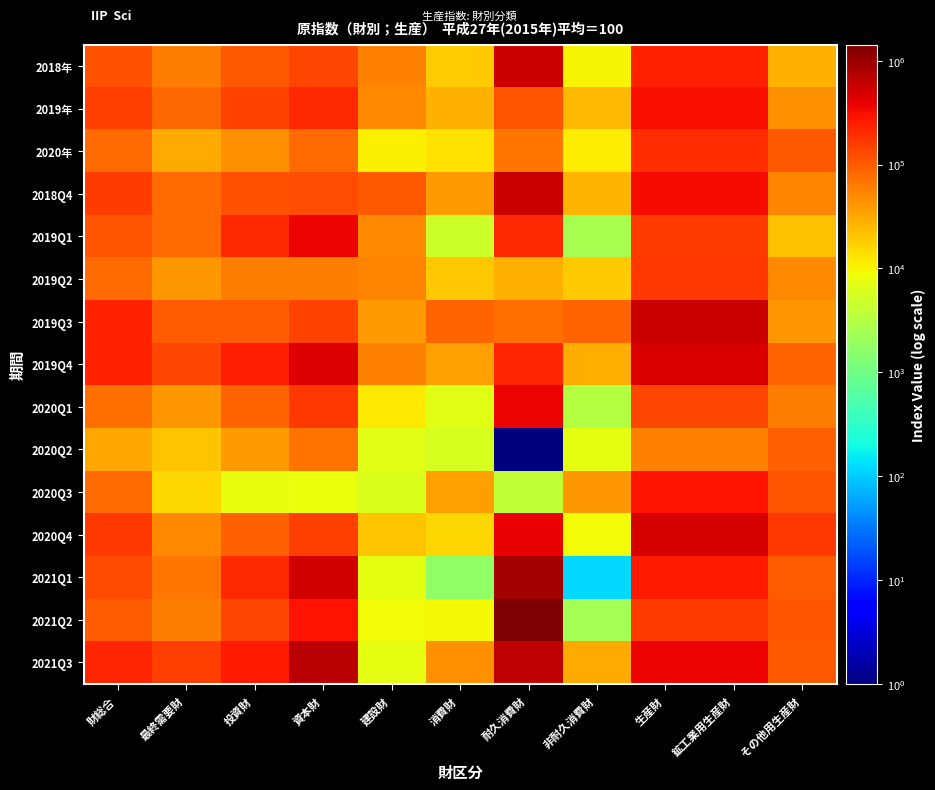

What is the total value across all series at 財総合?

1974880.9